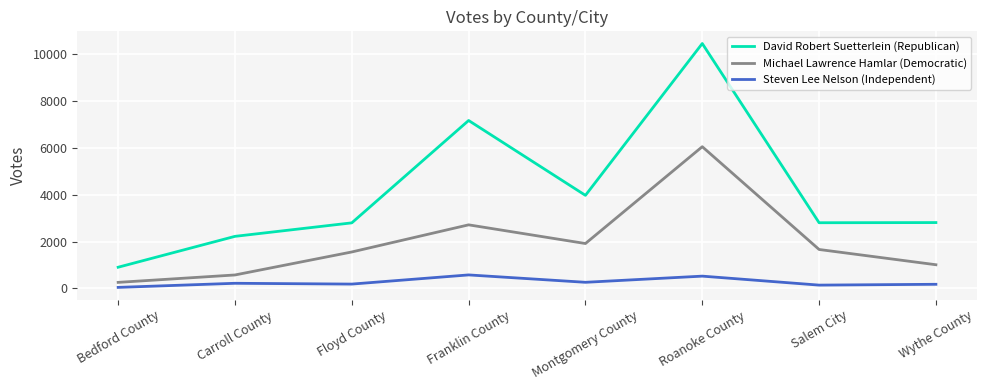

How many distinct data groups are displayed?

3